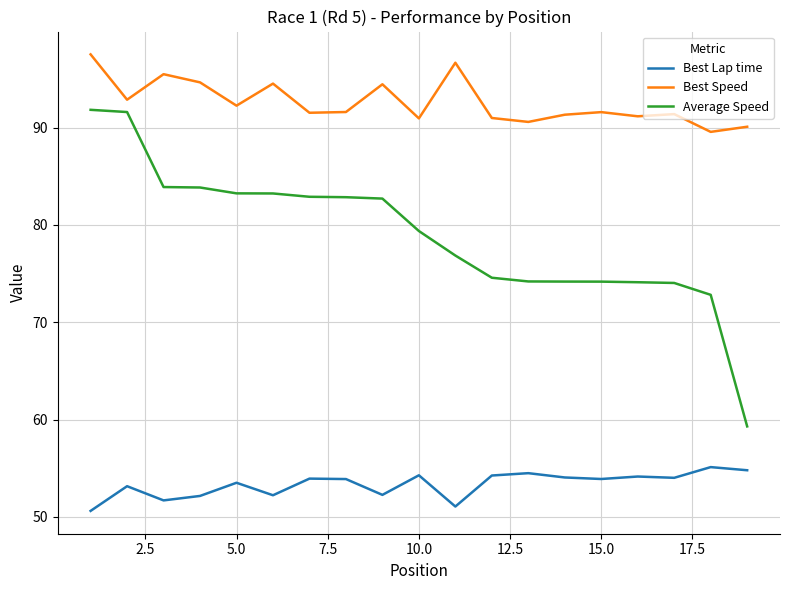

Which series has the largest total across all categories?

Best Speed